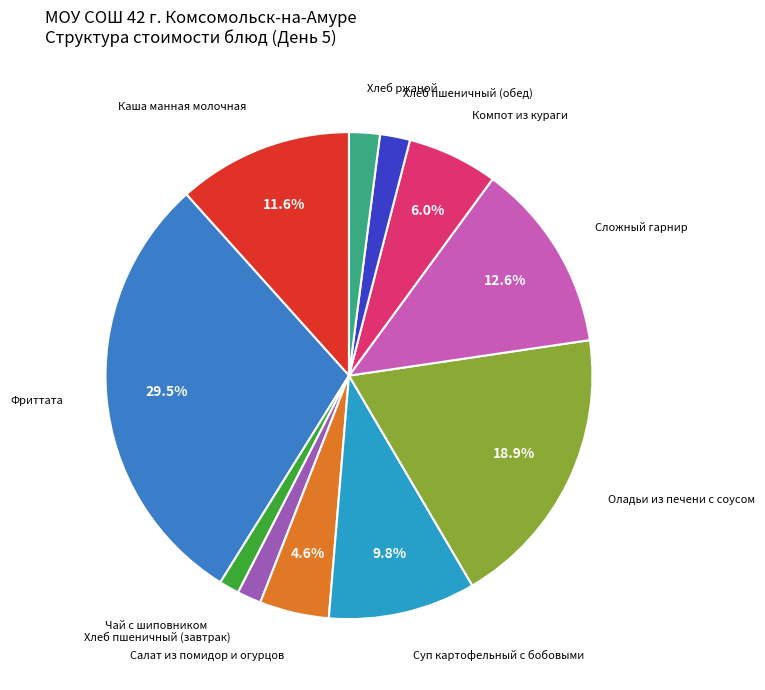

To the nearest percent, what is the difference between the largest and smallest slice percentages?

28%